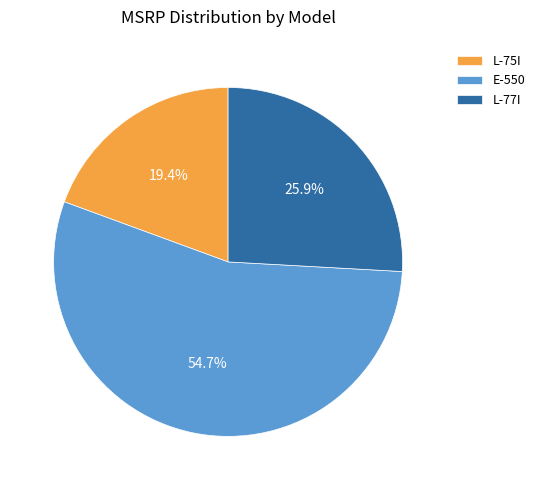

To the nearest percent, what percentage of the pie is L-77I?

26%